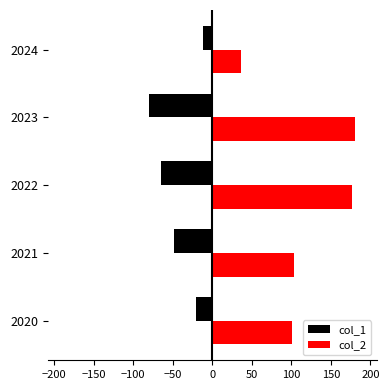

Which series has the largest range (max minus min)?

col_2